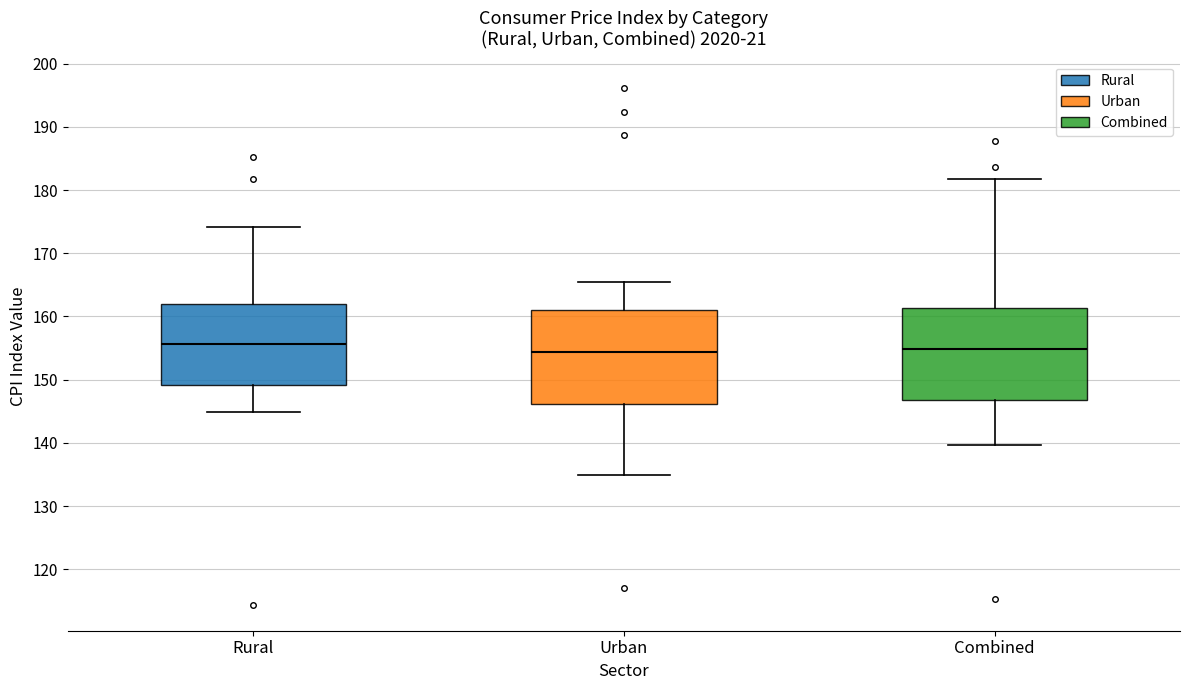

Reading left to right, transcribe this box plot: for each box, give where its median line is, the range the box spans, and where its two whiskers end, as read against the y-axis. The values are not printed on the chart, so give them approximately, as read against the axis.

Rural: median 156, box 149 to 162, whiskers 145 to 174
Urban: median 154, box 146 to 161, whiskers 135 to 166
Combined: median 155, box 147 to 161, whiskers 140 to 182